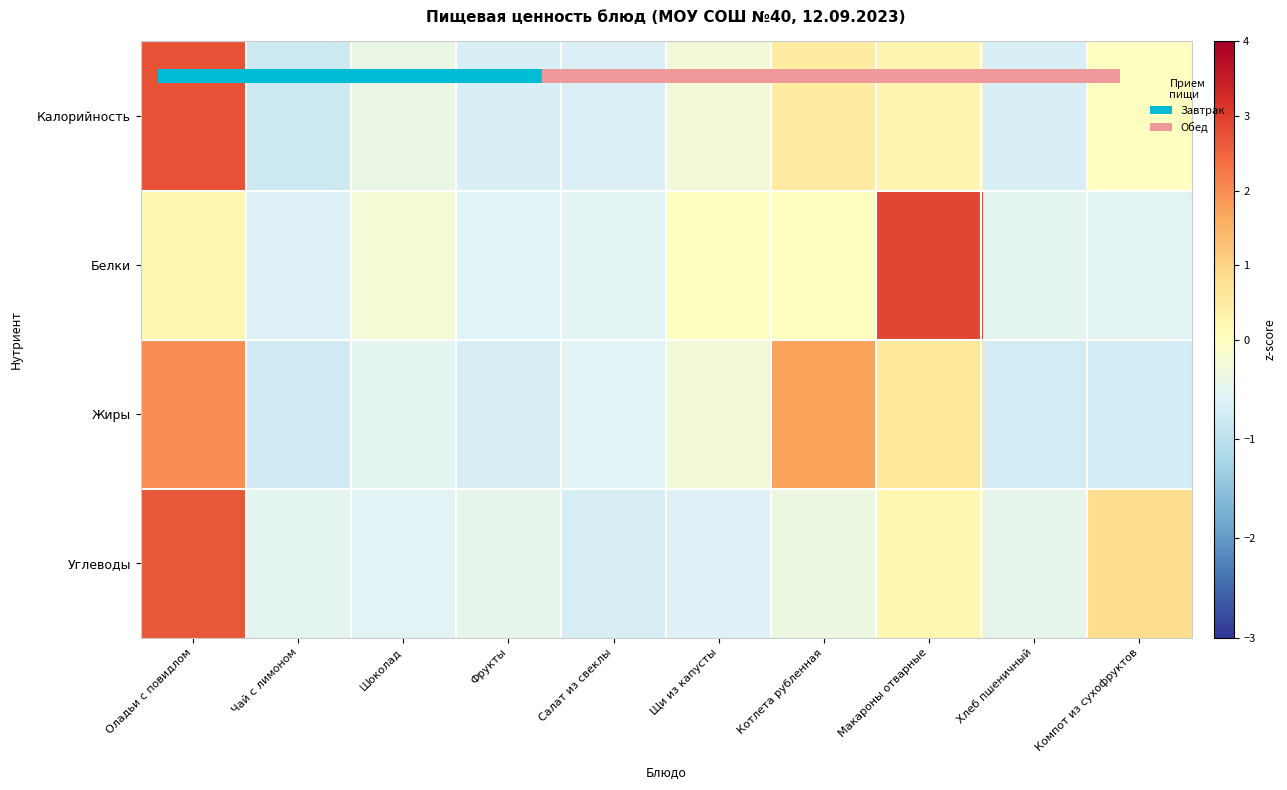

Rank the series by their maximum value, from highest to lowest.

Белки, Калорийность, Углеводы, Жиры